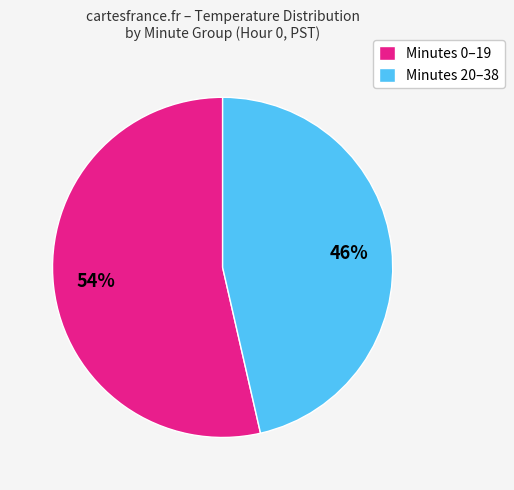

Rank the categories by value from highest to lowest.

Minutes 0–19, Minutes 20–38